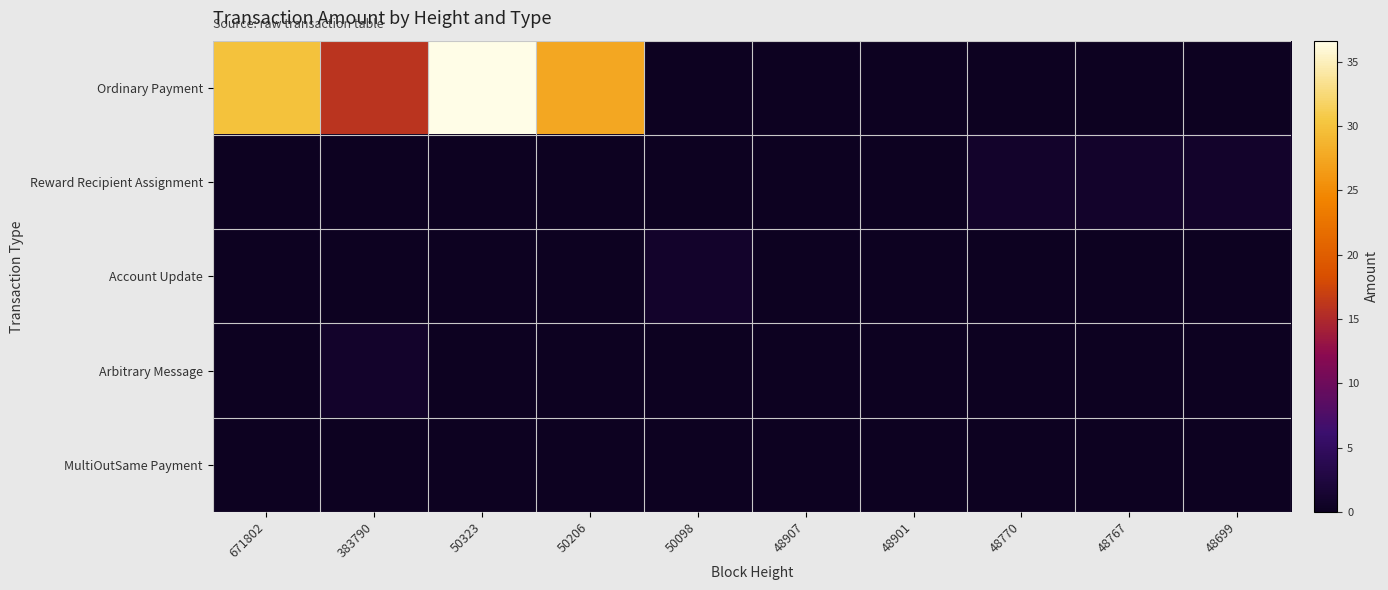

Reading left to right, extract all data points from this chart.

Ordinary Payment: 671802=29.9	383790=15.9	50323=36.7	50206=27.5	50098=0.0	48907=0.0	48901=0.0	48770=0.0	48767=0.0	48699=0.0
Reward Recipient Assignment: 671802=0.0	383790=0.0	50323=0.0	50206=0.0	50098=0.0	48907=0.0	48901=0.0	48770=1.0	48767=1.0	48699=1.0
Account Update: 671802=0.0	383790=0.0	50323=0.0	50206=0.0	50098=1.0	48907=0.0	48901=0.0	48770=0.0	48767=0.0	48699=0.0
Arbitrary Message: 671802=0.0	383790=1.0	50323=0.0	50206=0.0	50098=0.0	48907=0.0	48901=0.0	48770=0.0	48767=0.0	48699=0.0
MultiOutSame Payment: 671802=0.0	383790=0.0	50323=0.0	50206=0.0	50098=0.0	48907=0.0	48901=0.0	48770=0.0	48767=0.0	48699=0.0